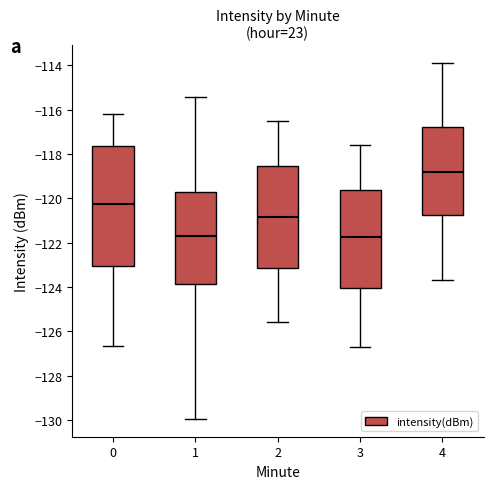

Which box's median line is the highest?

4